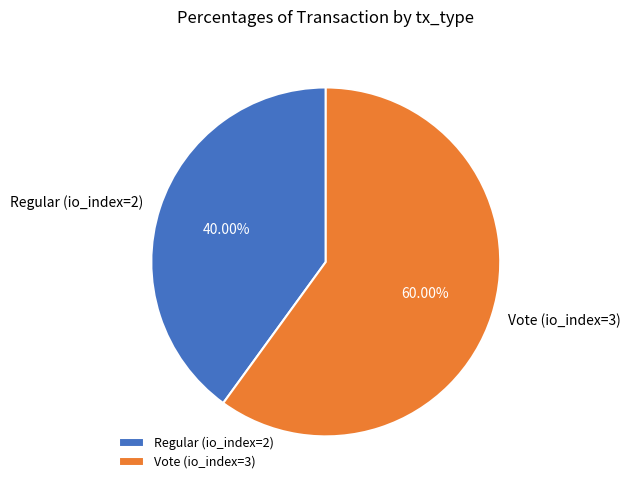

To the nearest percent, what is the difference between the Vote (io_index=3) and Regular (io_index=2) slice percentages?

20%